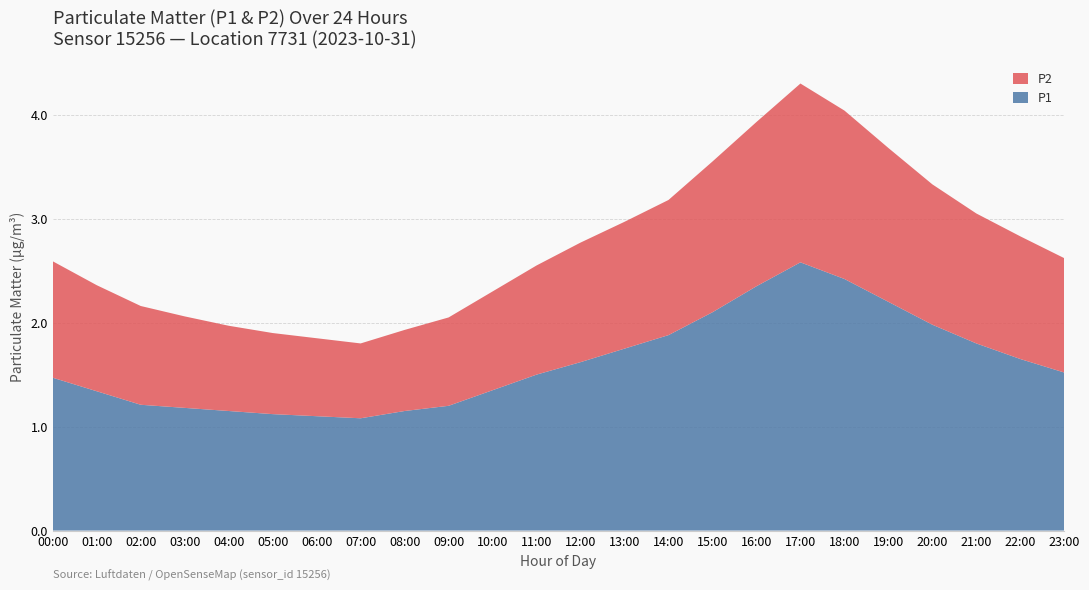

Reading right to left, transcribe all the data shown in this chart.

P1: 23:00=1.5	22:00=1.6	21:00=1.8	20:00=2.0	19:00=2.2	18:00=2.4	17:00=2.6	16:00=2.4	15:00=2.1	14:00=1.9	13:00=1.8	12:00=1.6	11:00=1.5	10:00=1.4	09:00=1.2	08:00=1.1	07:00=1.1	06:00=1.1	05:00=1.1	04:00=1.1	03:00=1.2	02:00=1.2	01:00=1.3	00:00=1.5
P2: 23:00=1.1	22:00=1.2	21:00=1.2	20:00=1.4	19:00=1.5	18:00=1.6	17:00=1.7	16:00=1.6	15:00=1.4	14:00=1.3	13:00=1.2	12:00=1.1	11:00=1.1	10:00=0.9	09:00=0.8	08:00=0.8	07:00=0.7	06:00=0.8	05:00=0.8	04:00=0.8	03:00=0.9	02:00=0.9	01:00=1.0	00:00=1.1